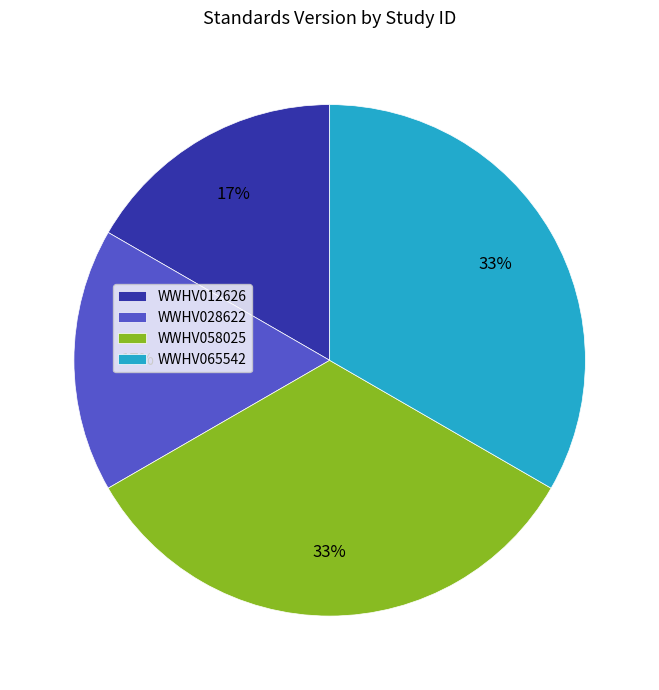

The WWHV012626 slice represents 17% of the pie. True or false?

True